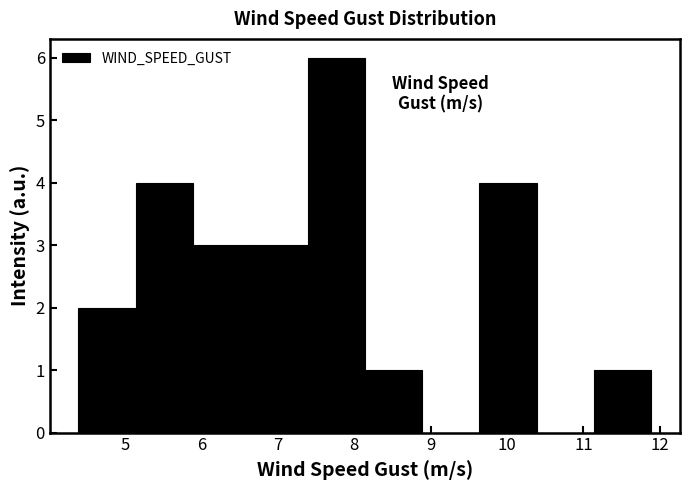

How tall is the bar that spans 9.6 to 10.4 on the x-axis? Neither the bar edges nor the heights are printed on the chart, so give them approximately, as read against the axes.

4